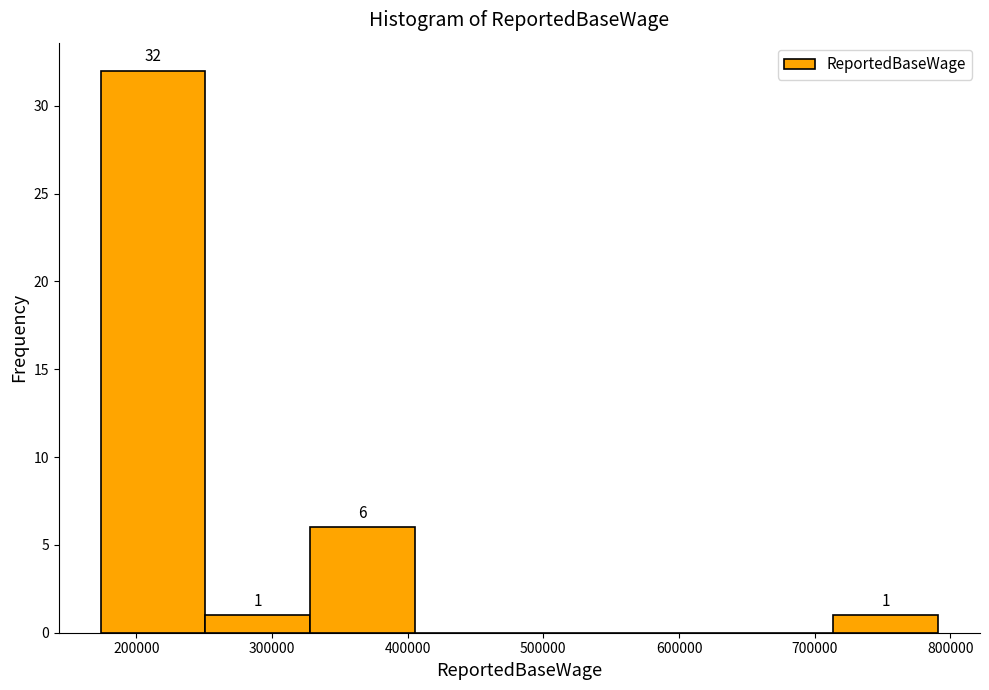

Over which range of the x-axis is the bar tallest?

170000 to 250000